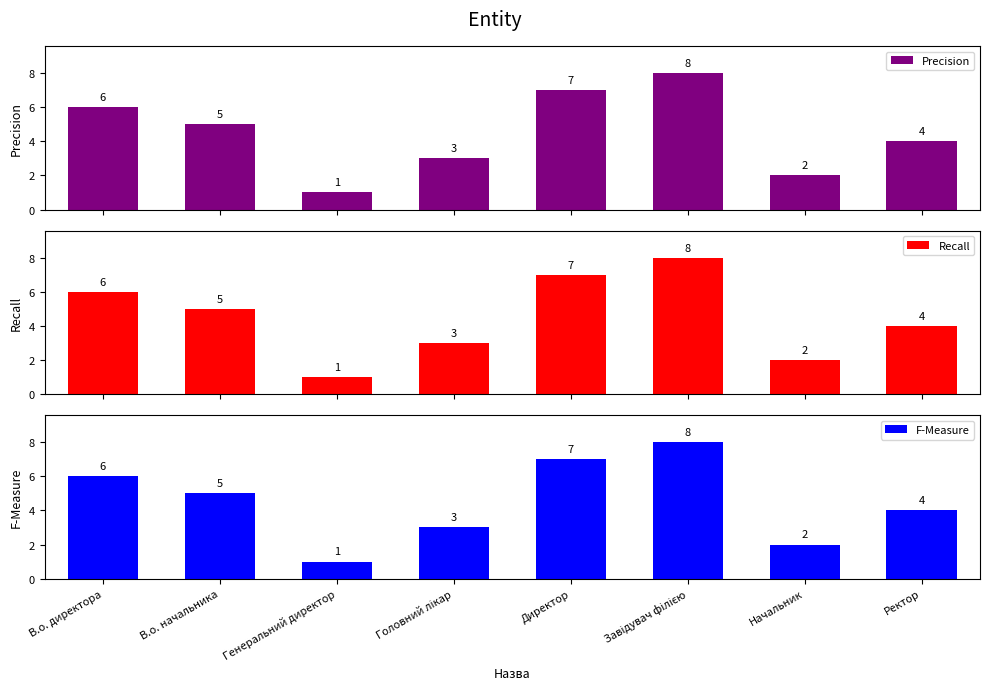

At Головний лікар, list the series in order from largest to smallest.

Precision, Recall, F-Measure